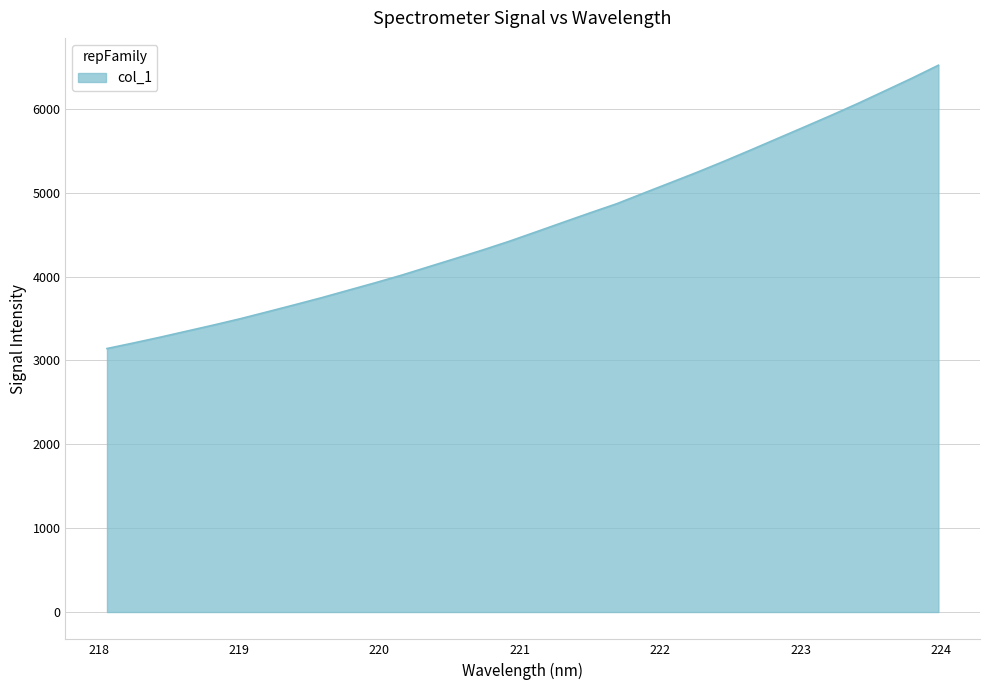

What is the smallest value displayed?

3142.6